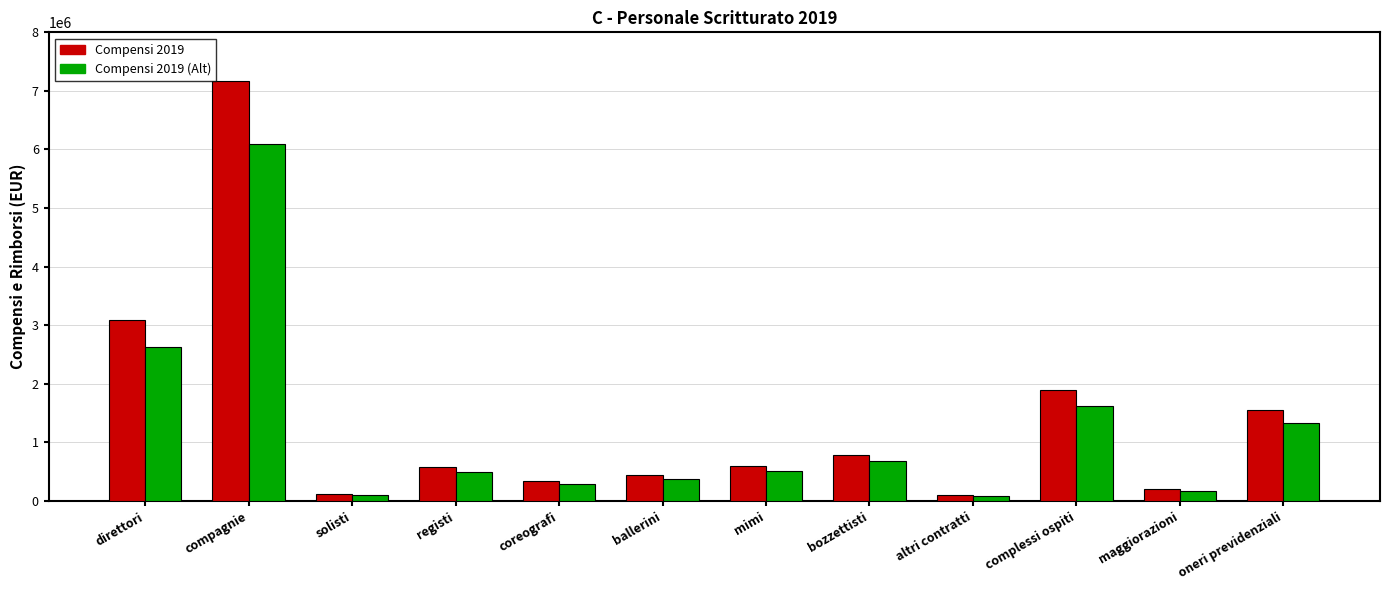

Which category has the highest value in the Compensi 2019 series?

compagnie